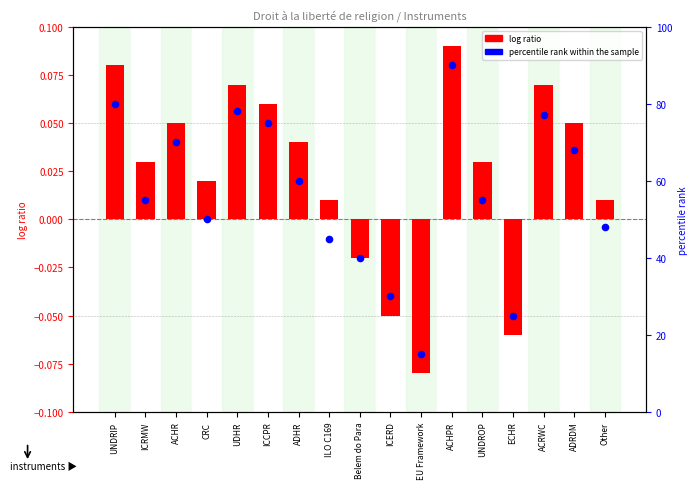

Is the value of percentile rank within the sample at ACRWC greater than the value of log ratio at ICERD?

Yes